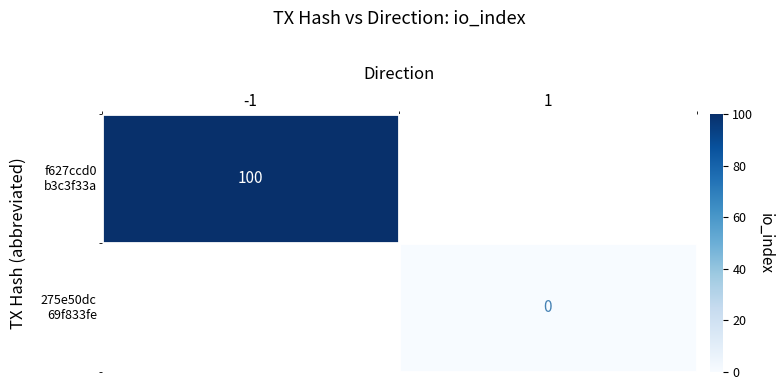

True or false: 275e50dc 69f833fe has a value of 0.0 at 1.

True